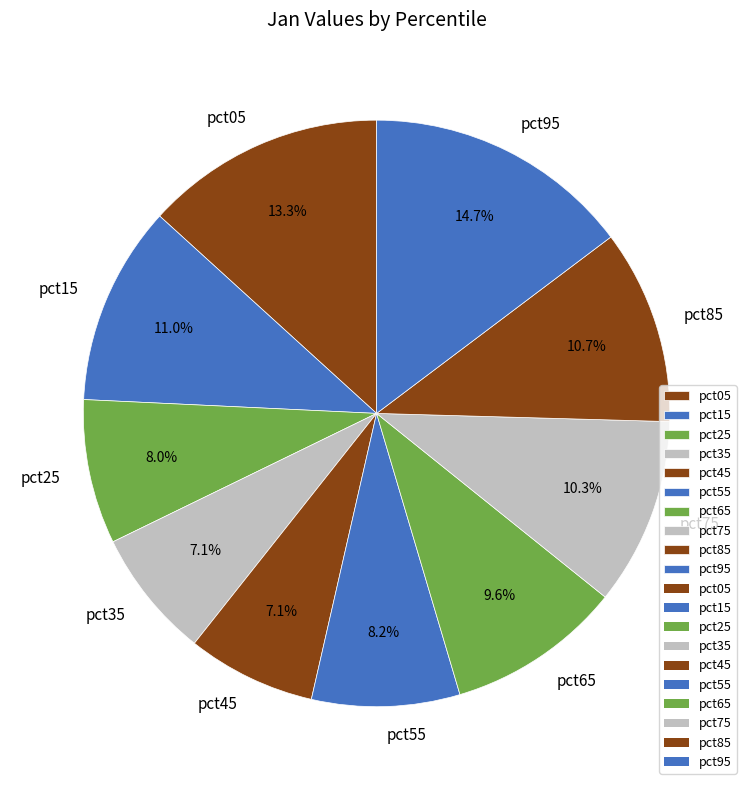

Which category has the biggest portion of the pie?

pct95